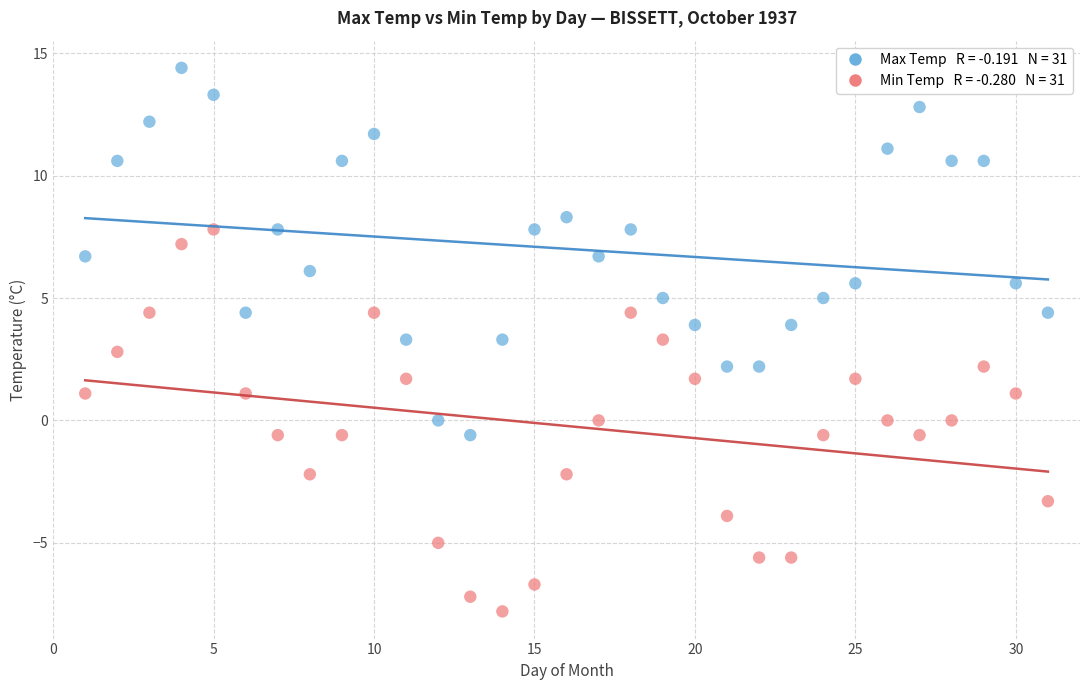

Across all data points, what is the range of X values (max minus min)?

30.0